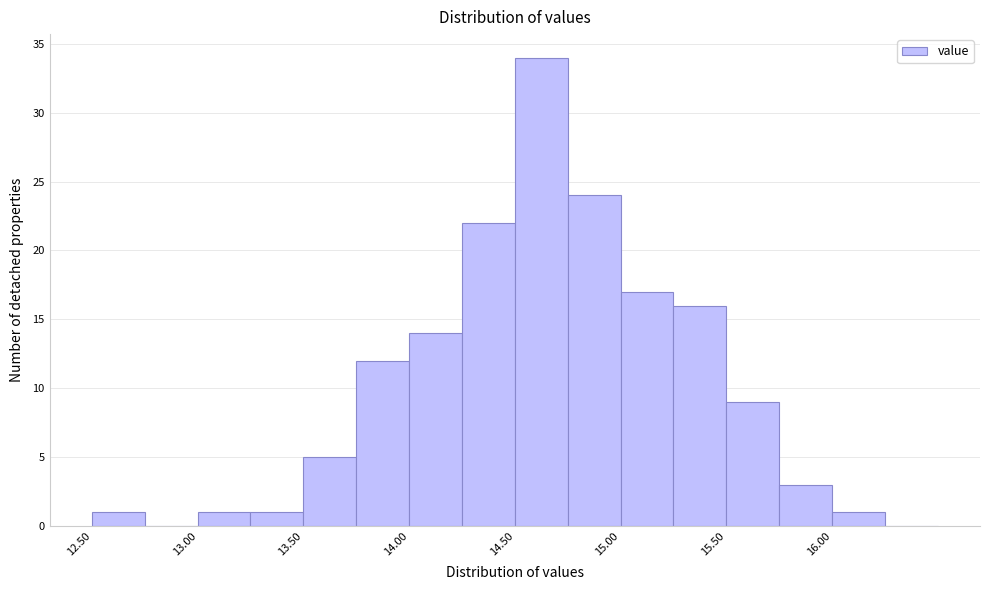

What is the height of the bar covering 13.75 to 14.00 on the x-axis? The values are not printed on the chart, so give them approximately, as read against the axis.

12